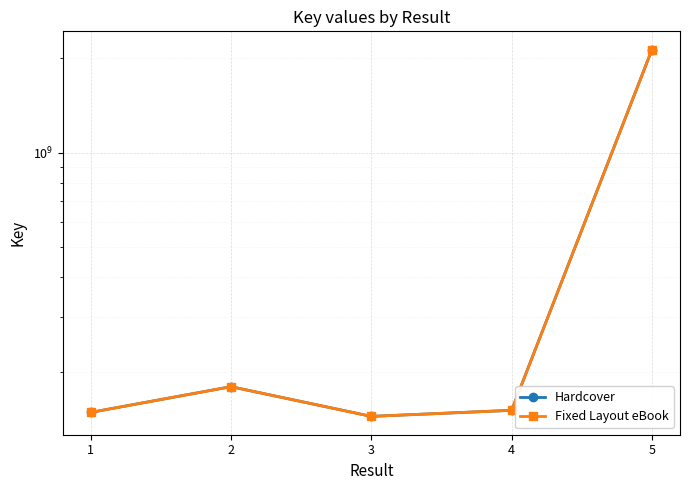

In Hardcover, how many points are lower than both neighbors (excluding endpoints)?

1